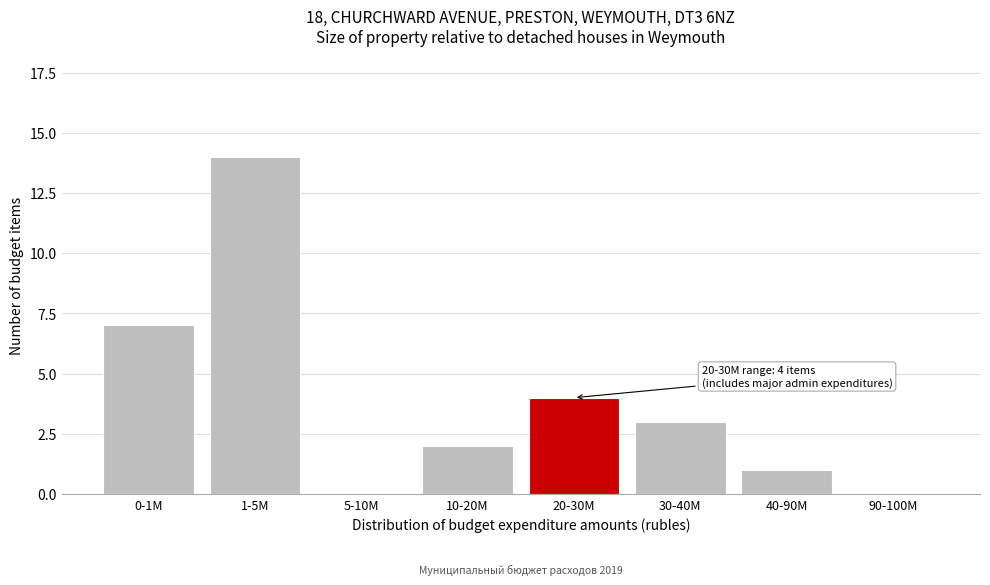

Reading right to left, what are all the values shown in this chart?

90-100M=0	40-90M=1	30-40M=3	20-30M=4	10-20M=2	5-10M=0	1-5M=14	0-1M=7